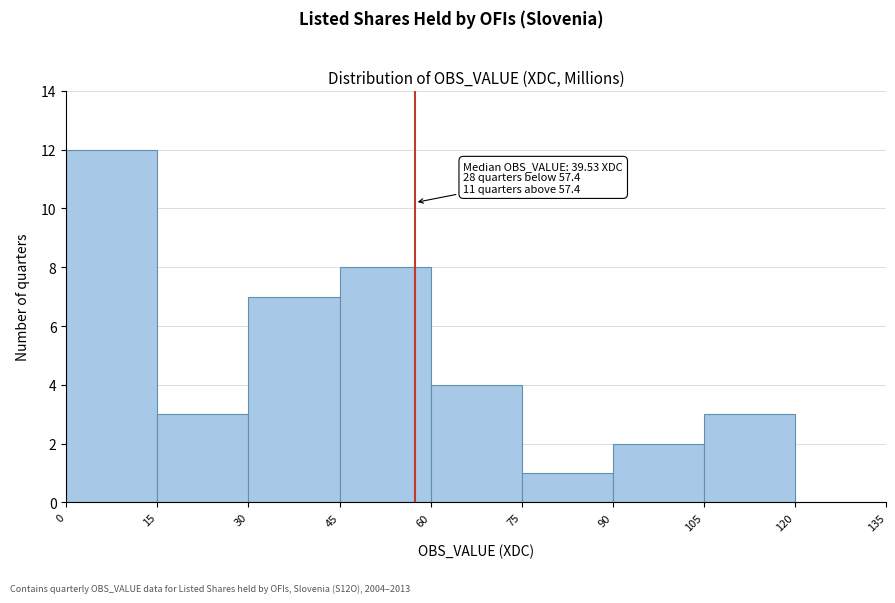

Over which range of the x-axis is the bar tallest?

0 to 15